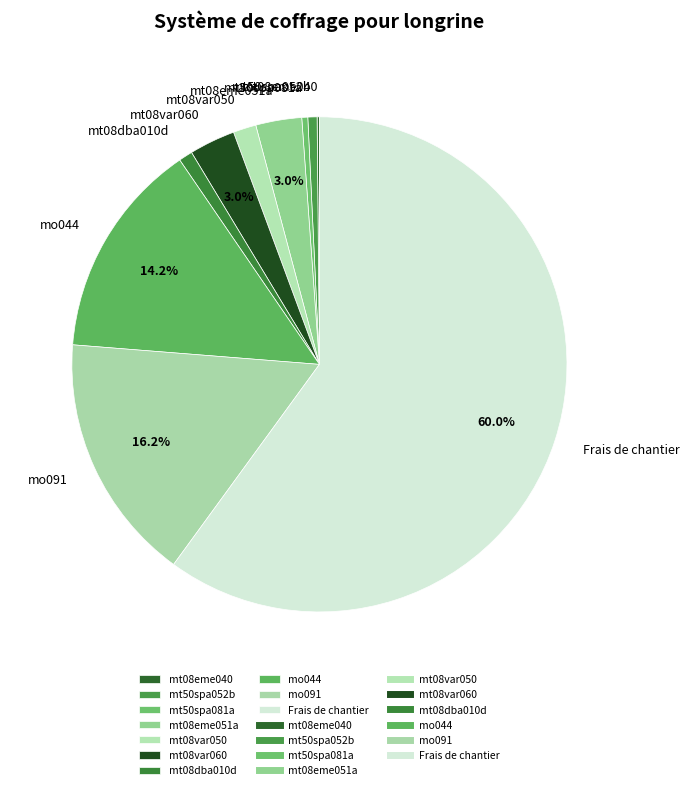

To the nearest percent, what is the difference between the Frais de chantier and mt50spa052b slice percentages?

59%